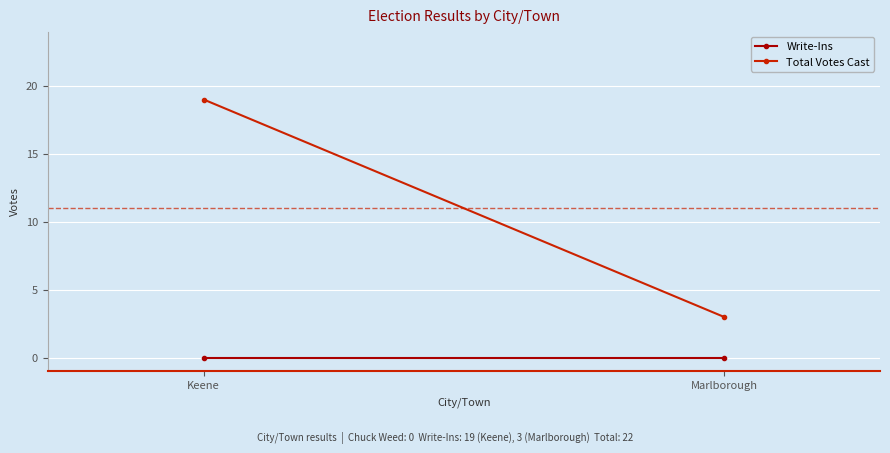

How many series are shown in this chart?

2